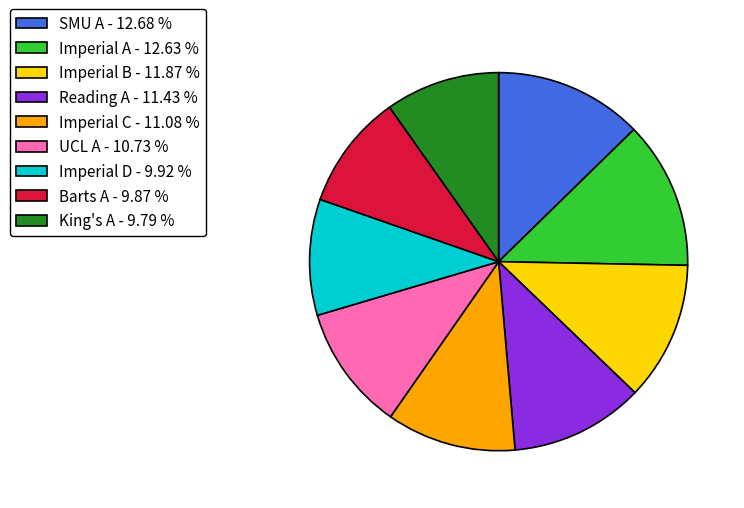

Is the sum of UCL A - 10.73 % and Imperial C - 11.08 % greater than half?

No